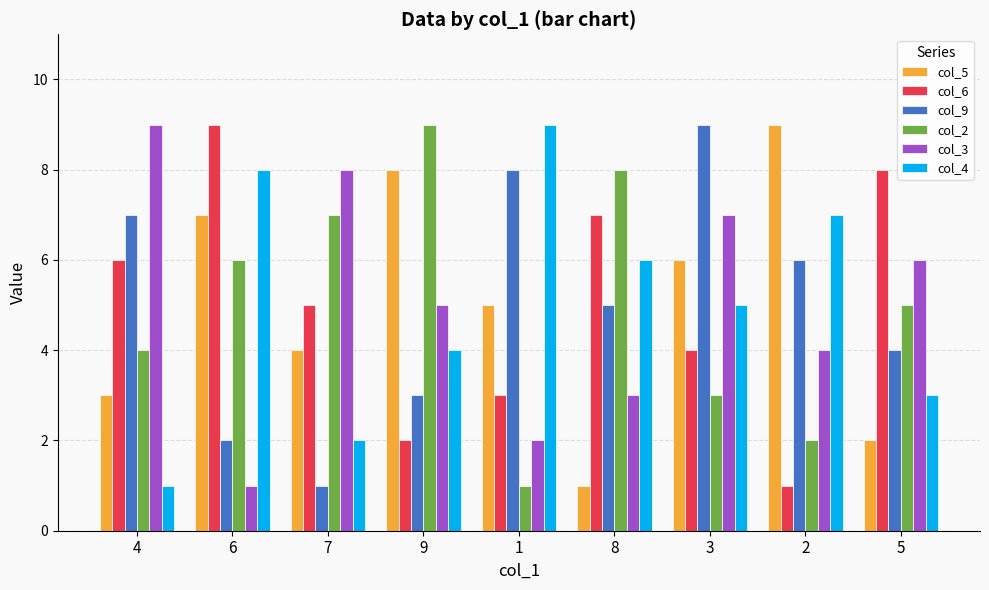

What is the difference between the col_9 values at 9 and 5?

1